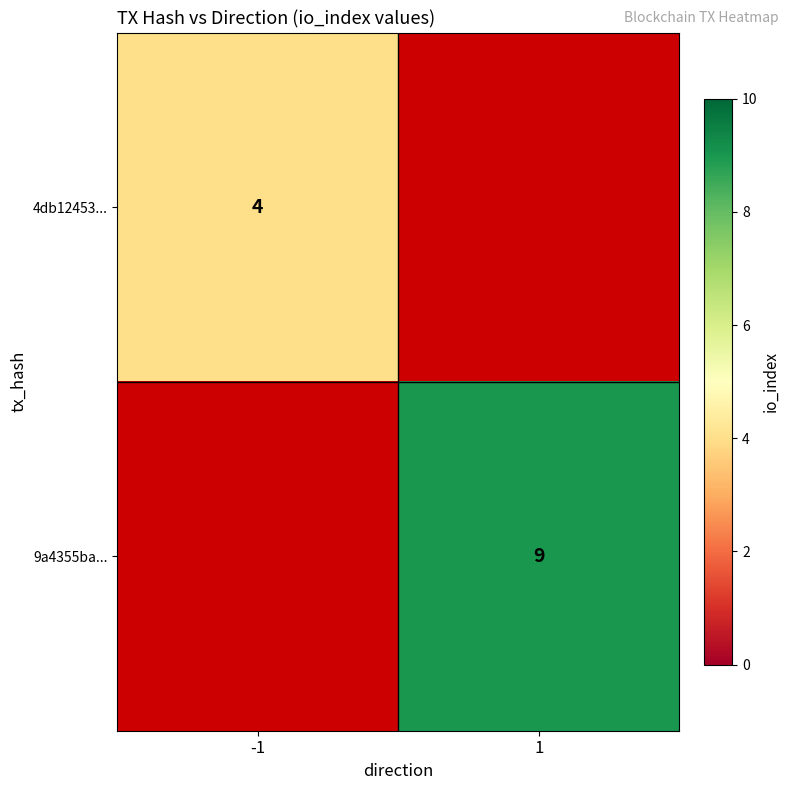

Is it true that 4db12453... equals 4 at -1?

True